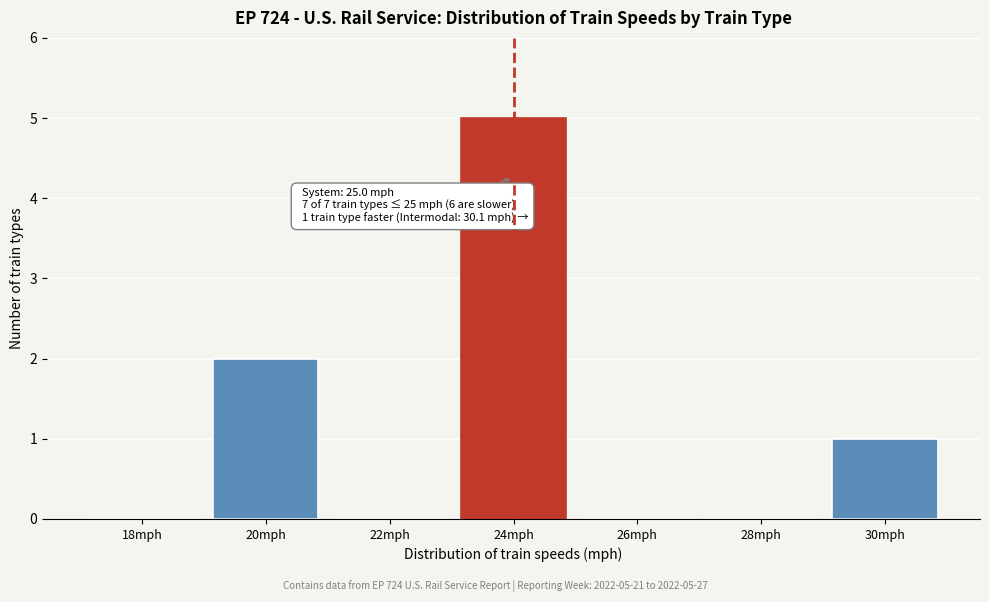

Reading left to right, extract all data points from this chart.

18mph=0	20mph=2	22mph=0	24mph=5	26mph=0	28mph=0	30mph=1